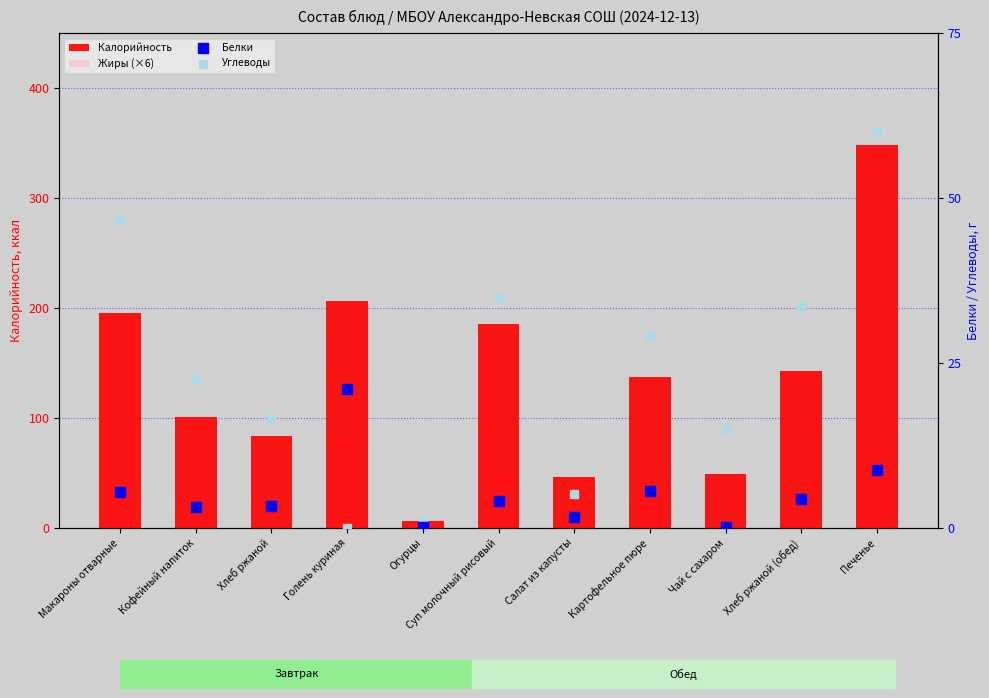

At how many categories does at least one series exceed 269?

1